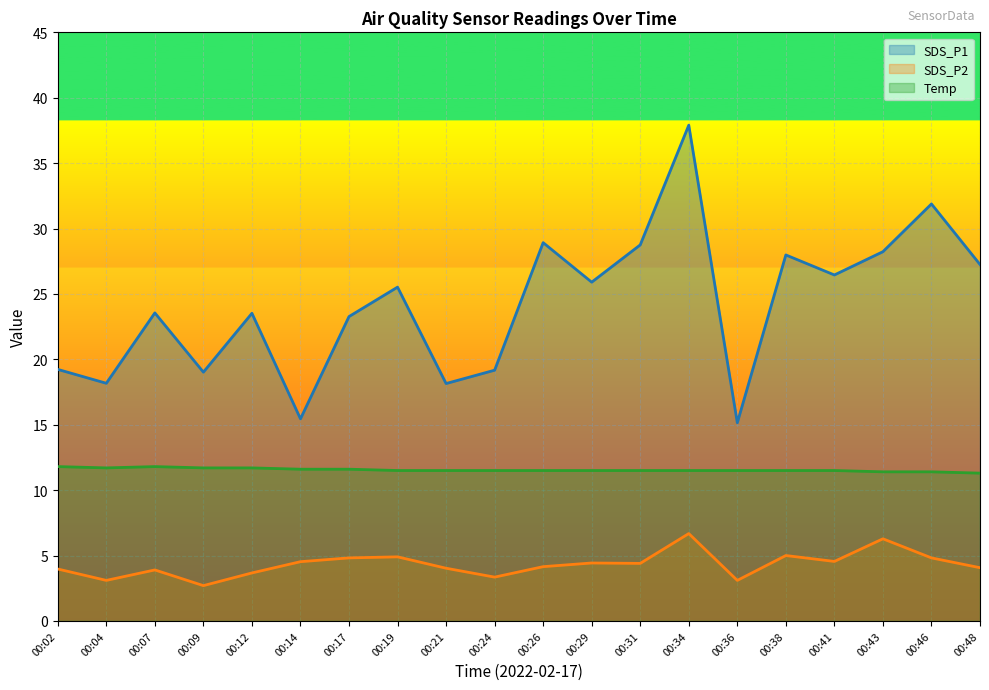

Rank the series by their average value, from highest to lowest.

SDS_P1, Temp, SDS_P2